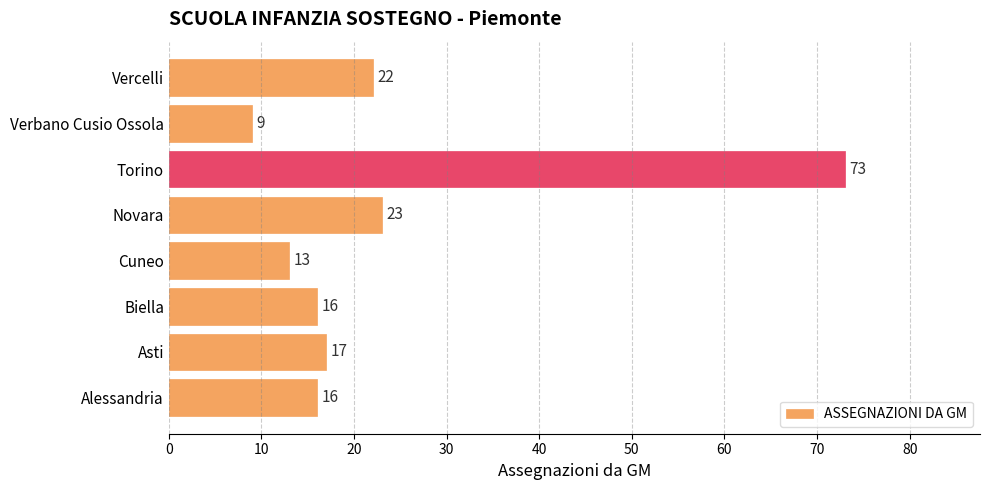

Reading bottom to top, list all the values displayed in this chart.

16	17	16	13	23	73	9	22